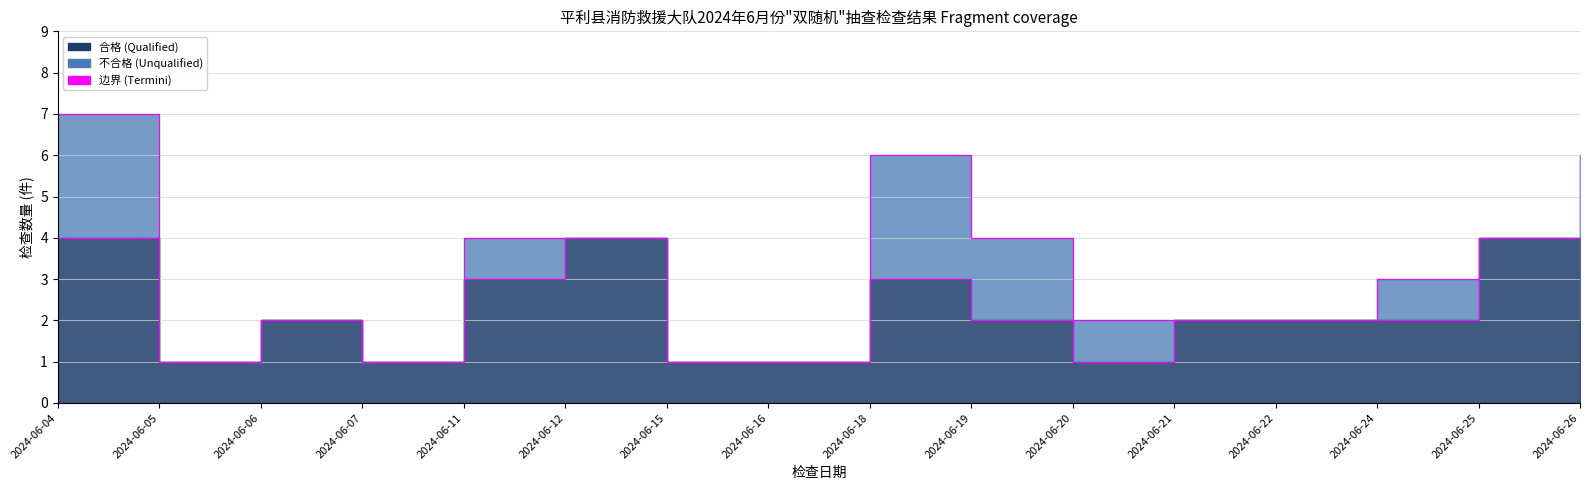

At which category is the sum across all series the highest?

2024-06-04